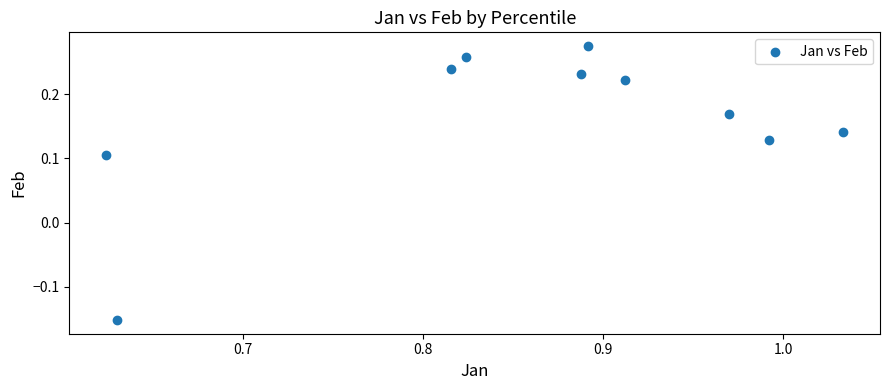

What is the range of Y values (max minus min)?

0.4